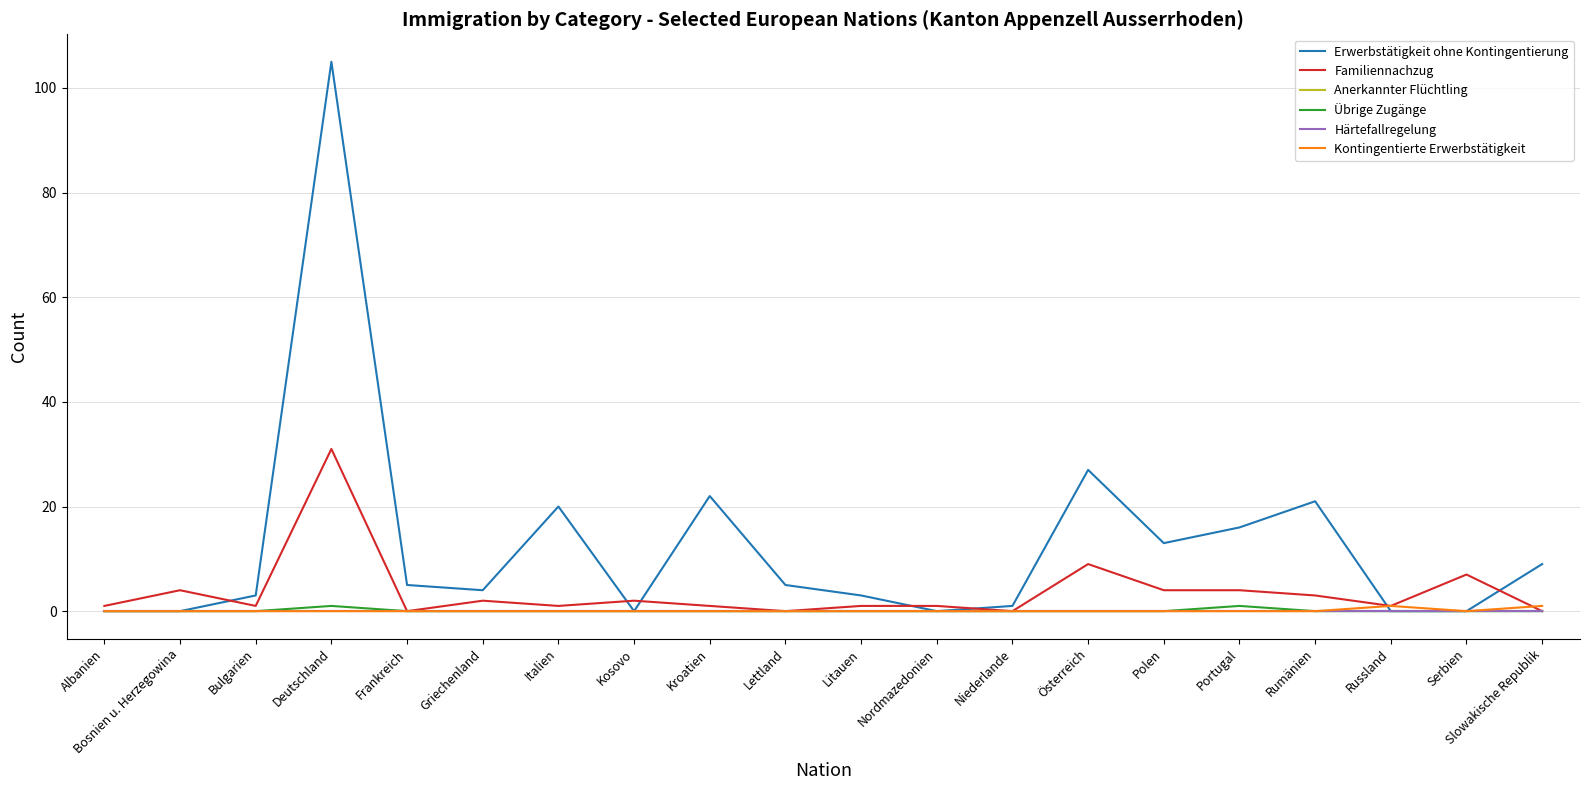

Reading left to right, list all the values displayed in this chart.

Erwerbstätigkeit ohne Kontingentierung: 0	0	3	105	5	4	20	0	22	5	3	0	1	27	13	16	21	0	0	9
Familiennachzug: 1	4	1	31	0	2	1	2	1	0	1	1	0	9	4	4	3	1	7	0
Anerkannter Flüchtling: 0	0	0	0	0	0	0	0	0	0	0	0	0	0	0	0	0	0	0	0
Übrige Zugänge: 0	0	0	1	0	0	0	0	0	0	0	0	0	0	0	1	0	0	0	0
Härtefallregelung: 0	0	0	0	0	0	0	0	0	0	0	0	0	0	0	0	0	0	0	0
Kontingentierte Erwerbstätigkeit: 0	0	0	0	0	0	0	0	0	0	0	0	0	0	0	0	0	1	0	1